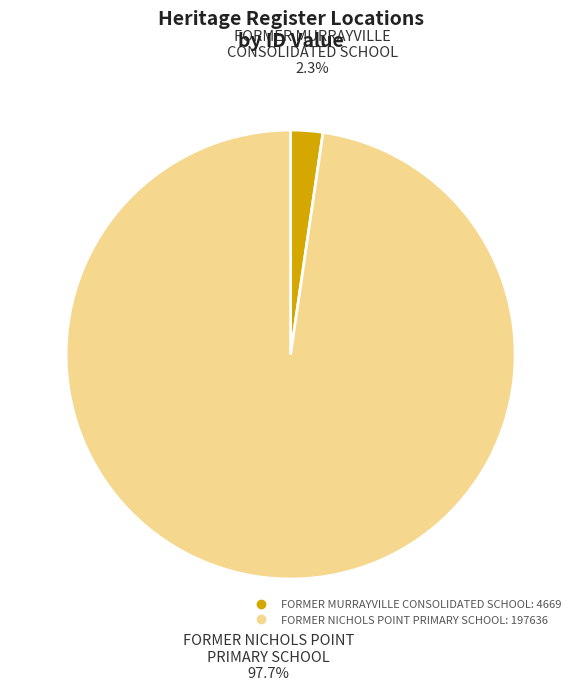

Which has a higher value, FORMER NICHOLS POINT PRIMARY SCHOOL or FORMER MURRAYVILLE CONSOLIDATED SCHOOL?

FORMER NICHOLS POINT PRIMARY SCHOOL